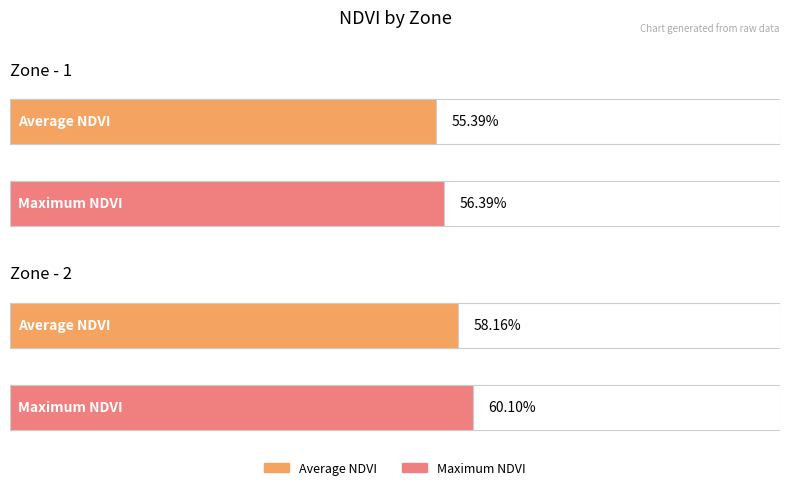

What is the value of the Average NDVI bar at the 1st from the left?

0.6